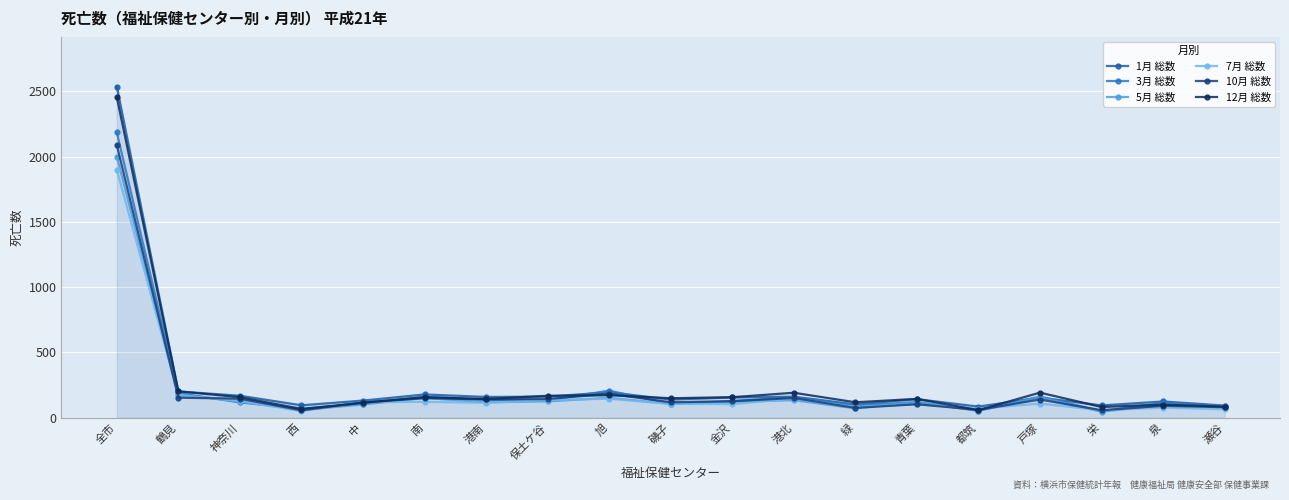

What is the sum of all 7月 総数 values?

3798